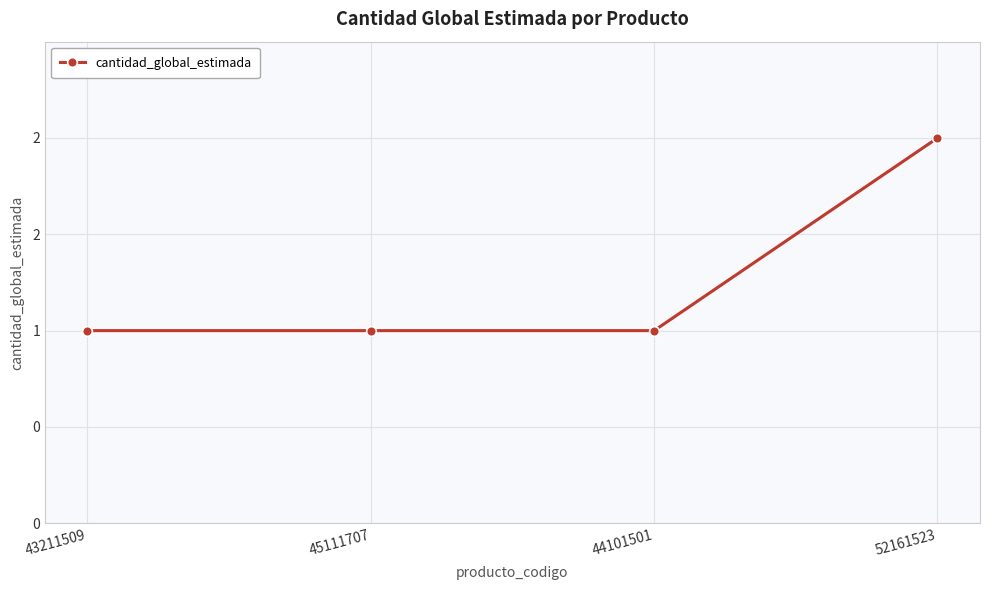

Reading left to right, what are all the values shown in this chart?

43211509=1	45111707=1	44101501=1	52161523=2